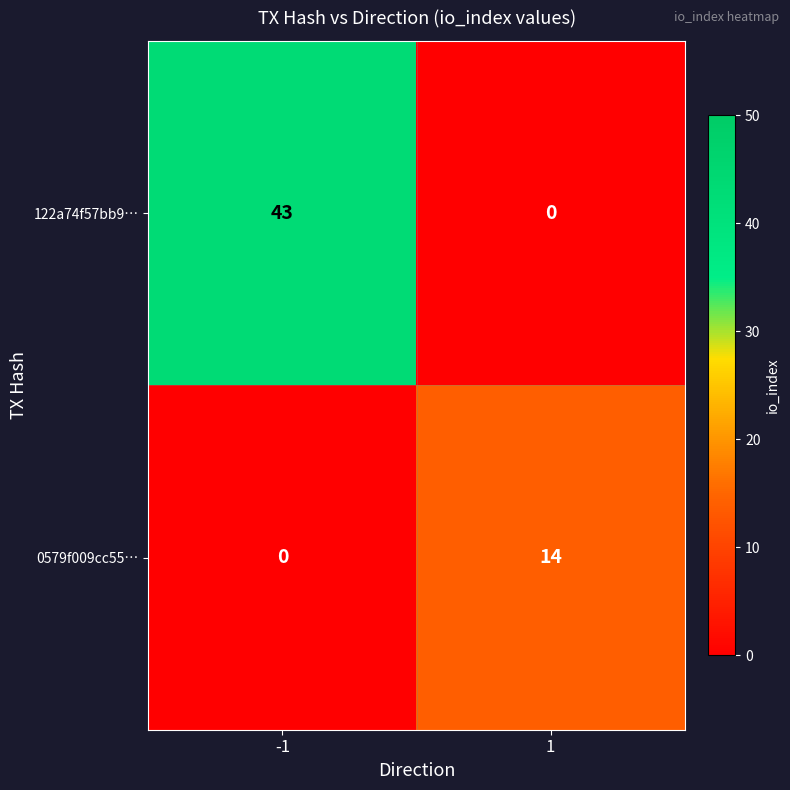

How many values in the 0579f009cc55… series are below 14?

1